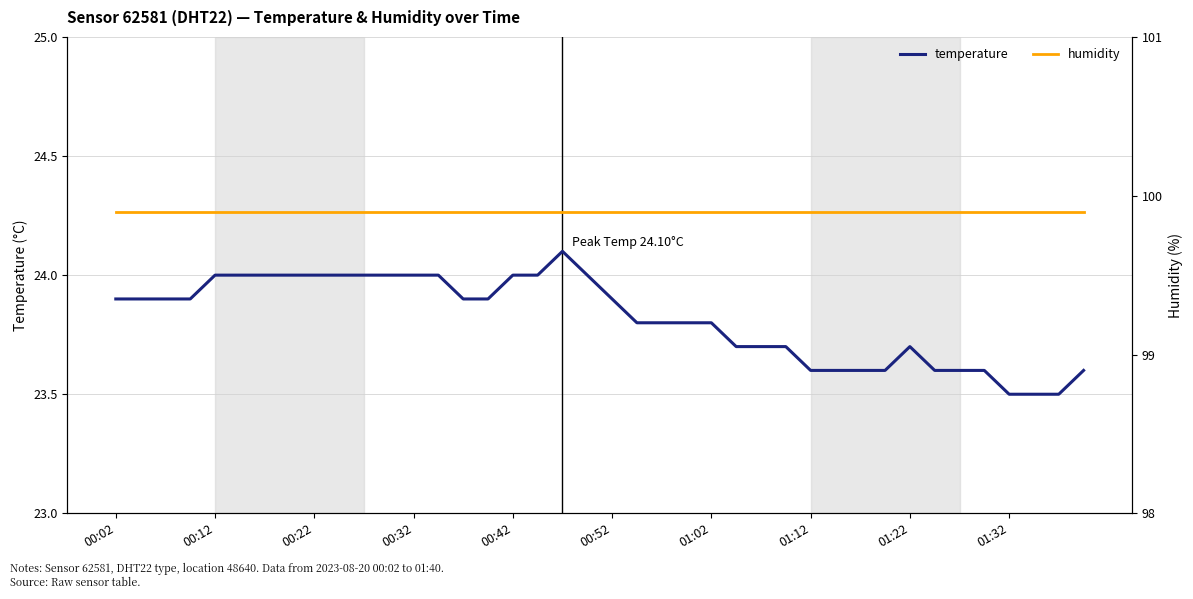

Is it true that temperature equals 6.7 at 01:12?

False